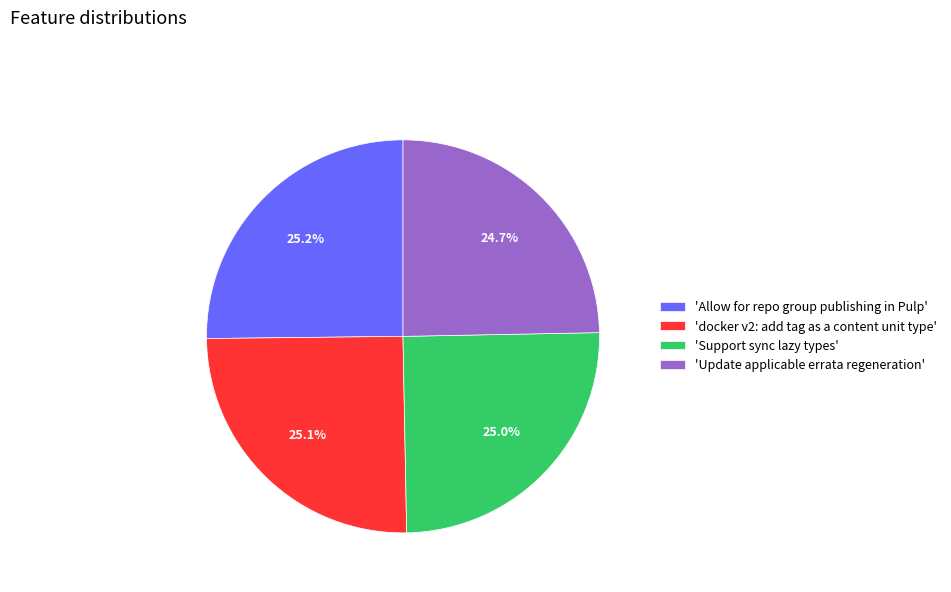

What is the total percentage of 'Allow for repo group publishing in Pulp' and 'docker v2: add tag as a content unit type'?

50.3%